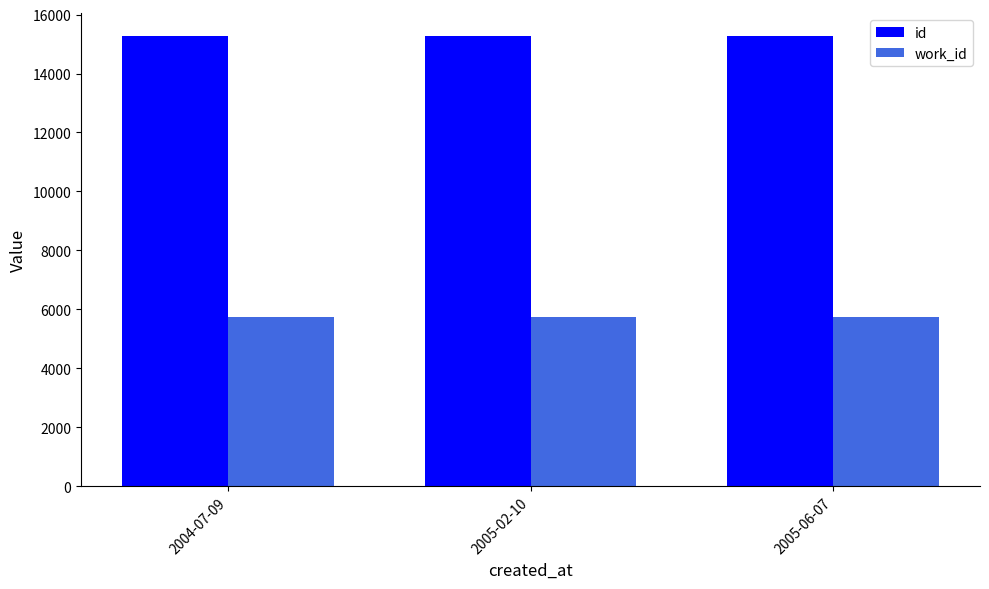

What are all the series names shown in the legend?

id, work_id